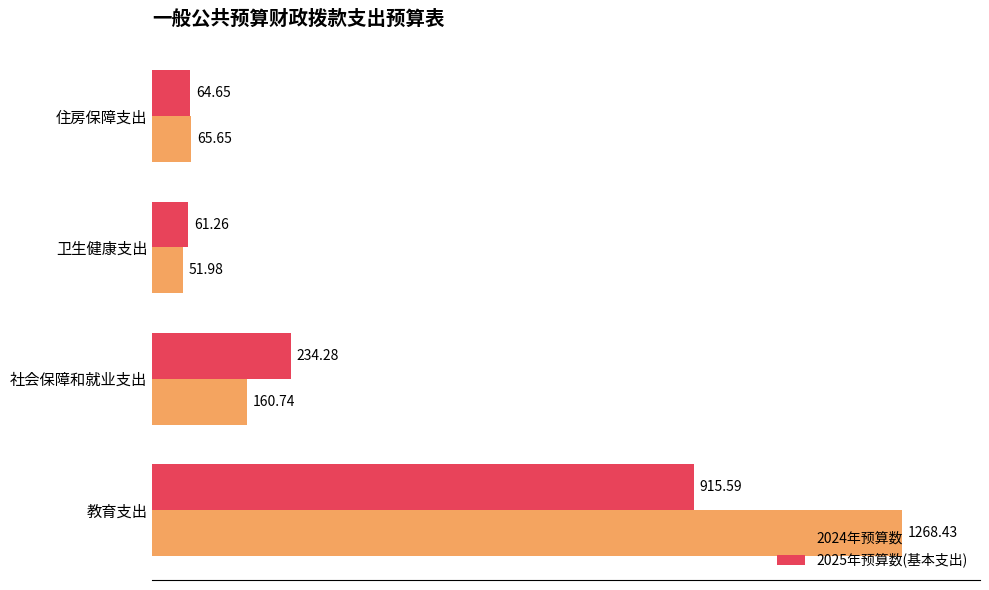

List the series in order of their peak value, highest first.

2024年预算数, 2025年预算数(基本支出)